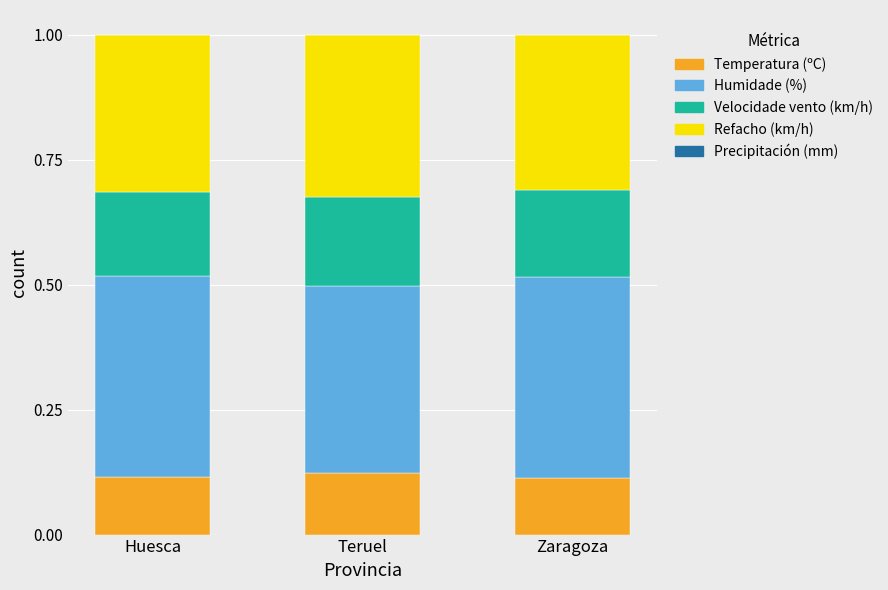

What is the total value across all series at Teruel?

1.0